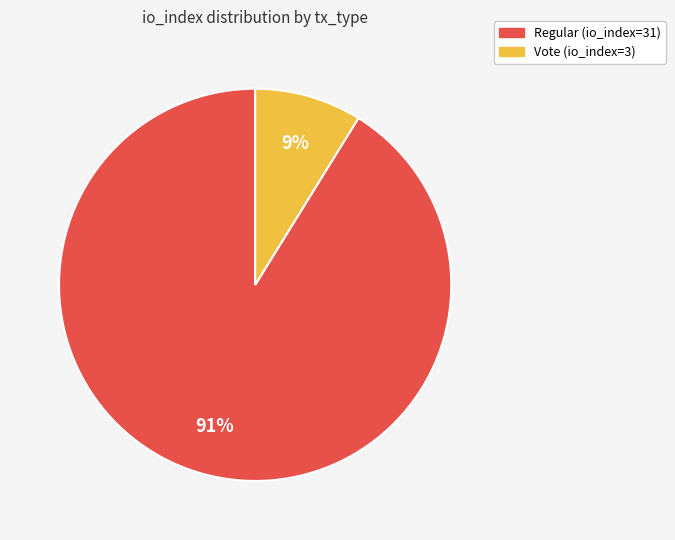

To the nearest percent, what is the average slice percentage?

50%